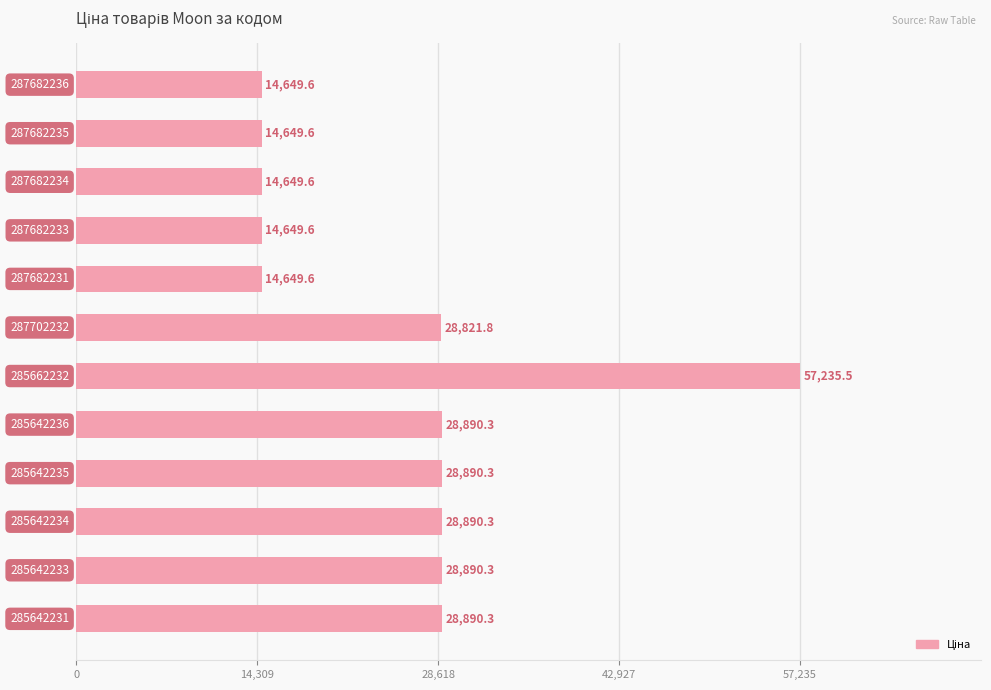

What is the maximum value shown in the chart?

57235.5